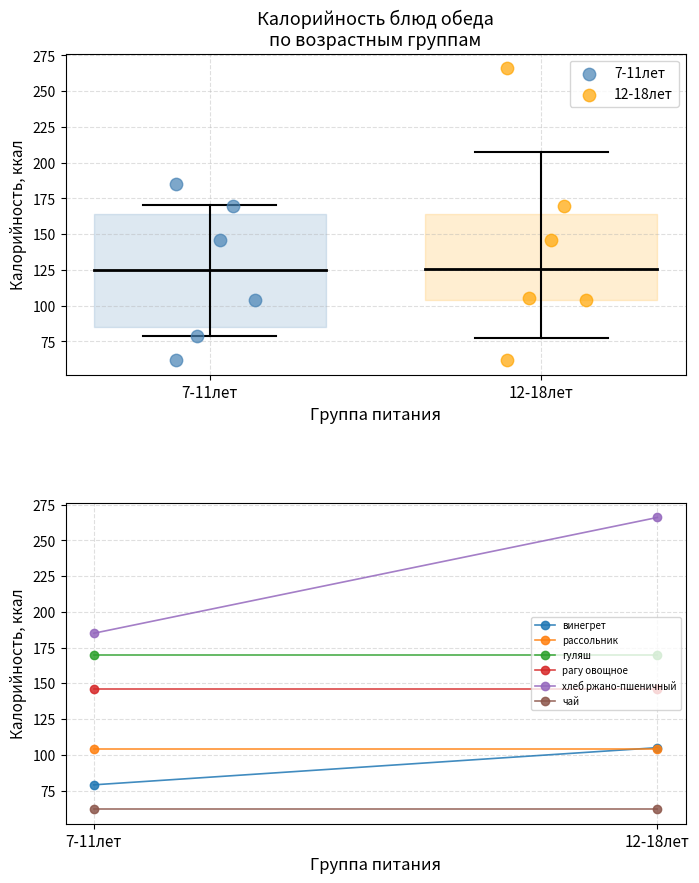

Which series has the widest spread of Y values?

12-18лет